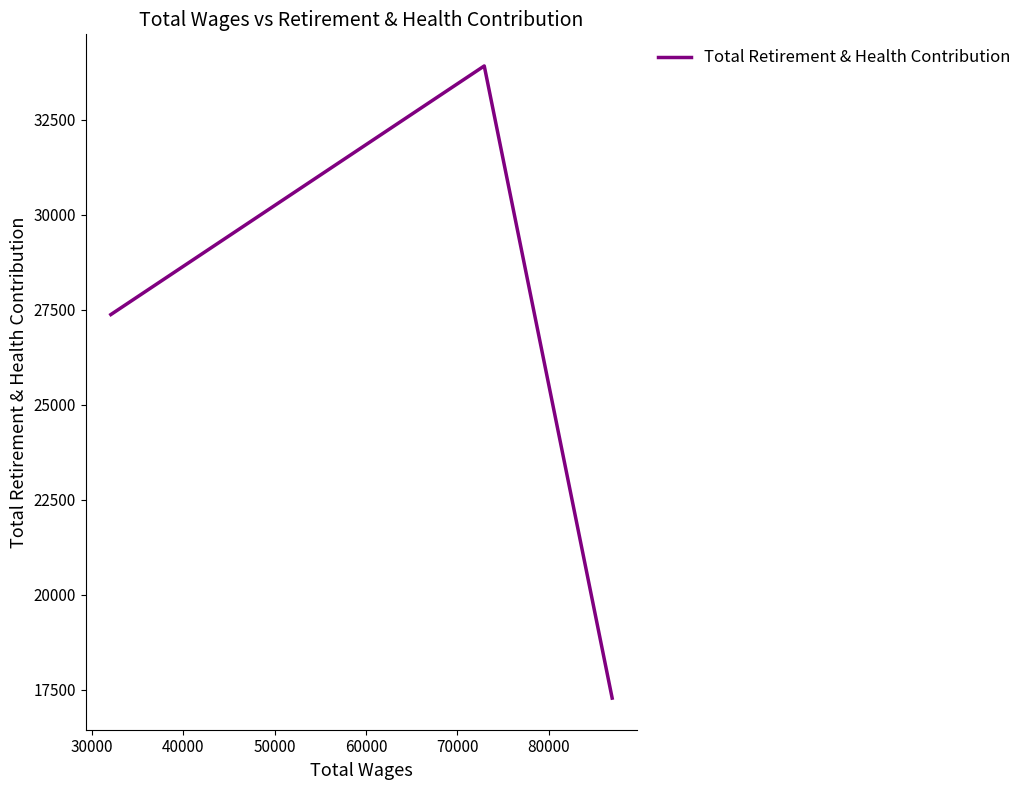

What is the maximum value shown in the chart?

33916.5